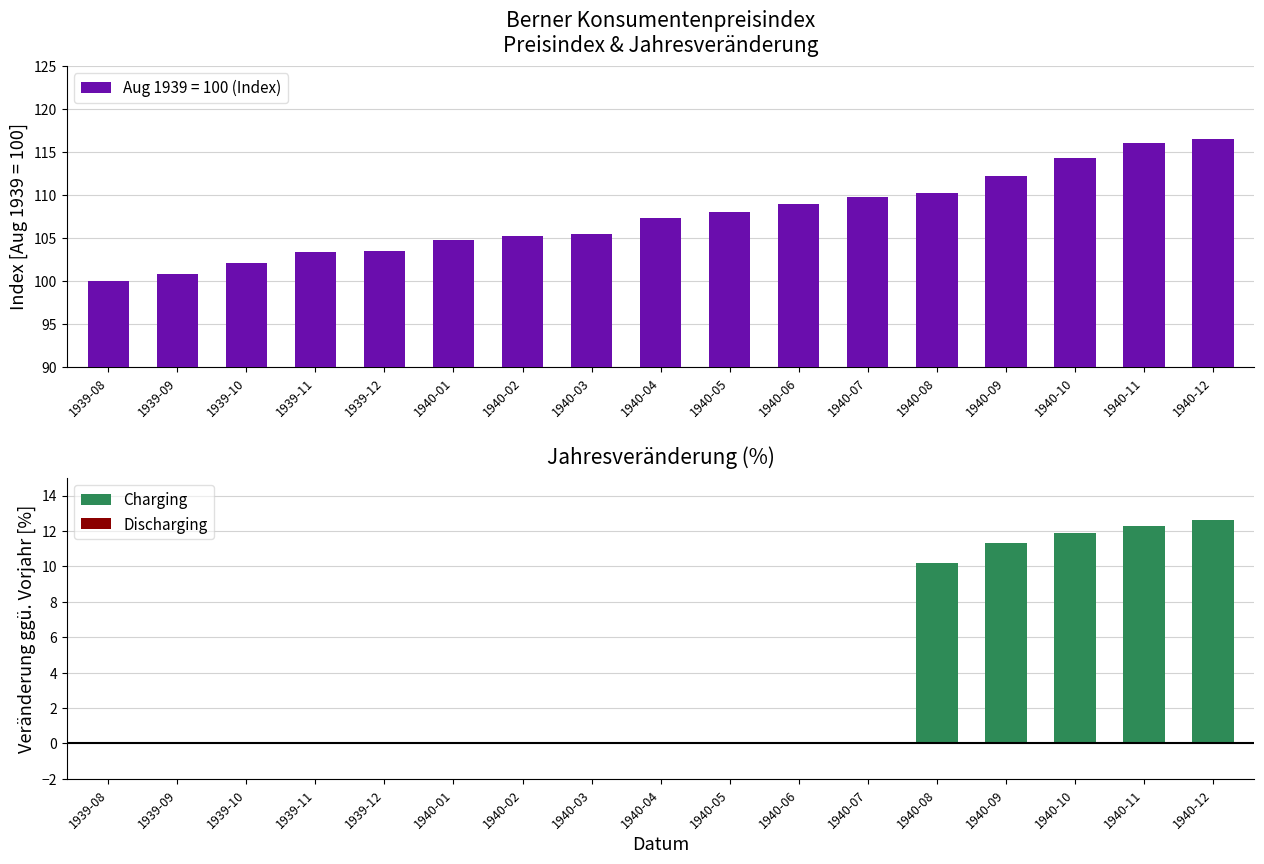

List the labels in order of Charging value, smallest first.

1939-08, 1939-09, 1939-10, 1939-11, 1939-12, 1940-01, 1940-02, 1940-03, 1940-04, 1940-05, 1940-06, 1940-07, 1940-08, 1940-09, 1940-10, 1940-11, 1940-12